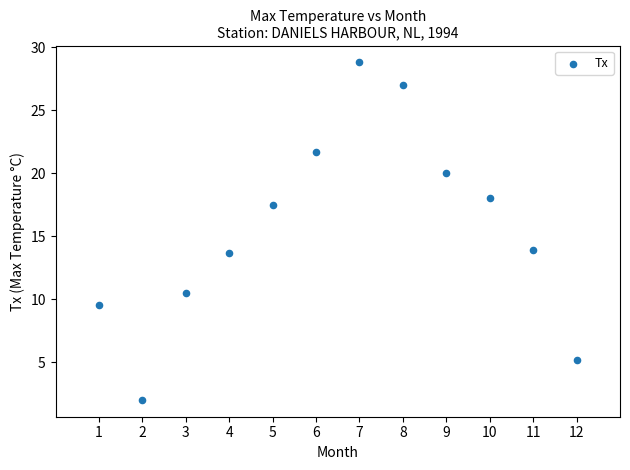

What is the range of X values (max minus min)?

11.0